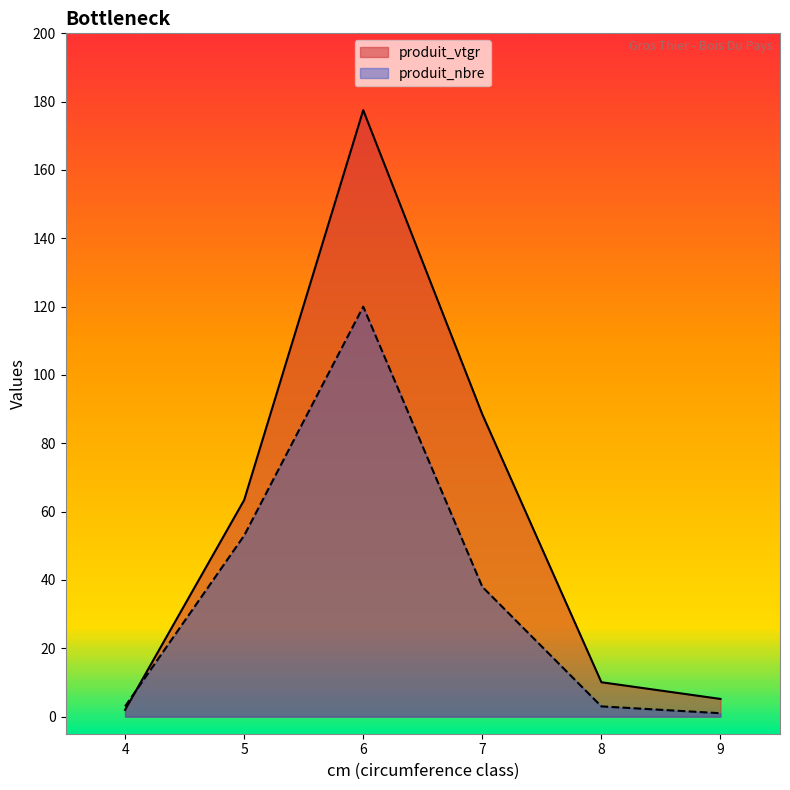

Between which two adjacent categories do produit_vtgr and produit_nbre first intersect?

4 and 5